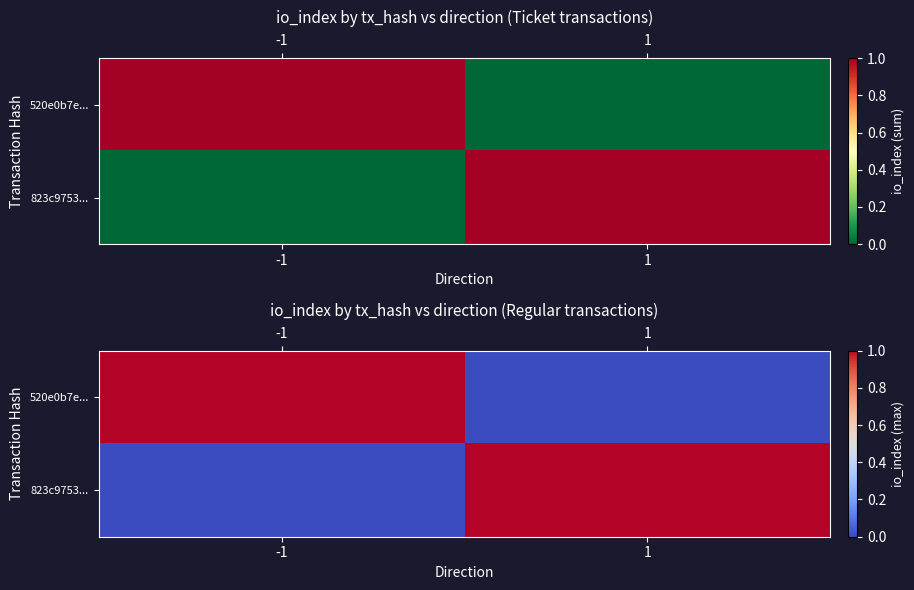

What is the total value across all series at 1?

1